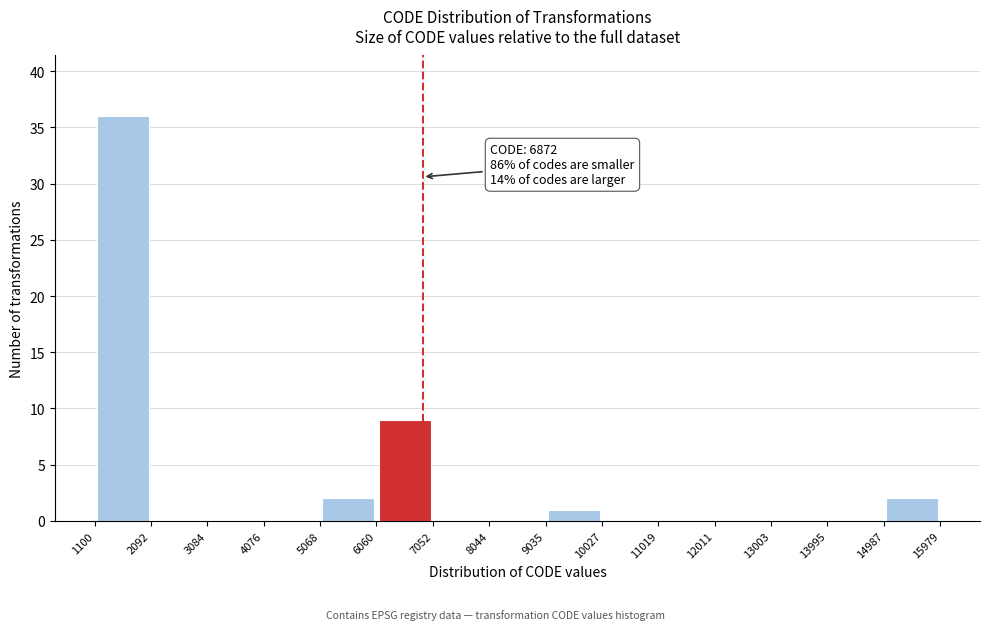

Over which range of the x-axis is the bar tallest?

1100 to 2092